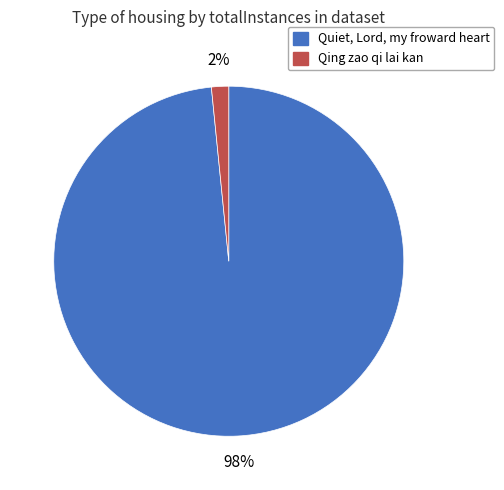

To the nearest percent, what is the average slice percentage?

50%